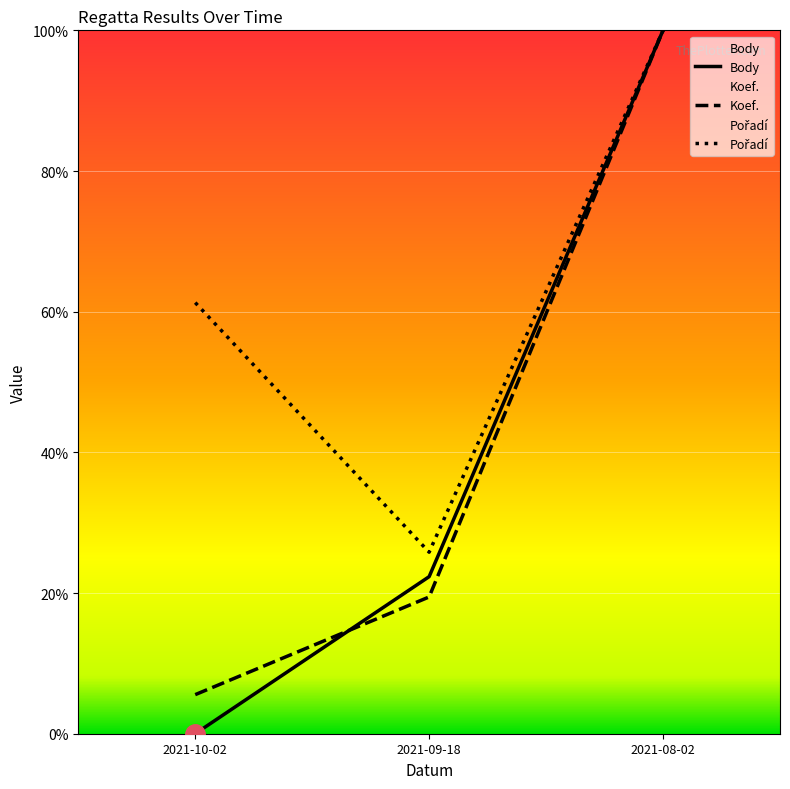

How many categories are shown in the chart?

3